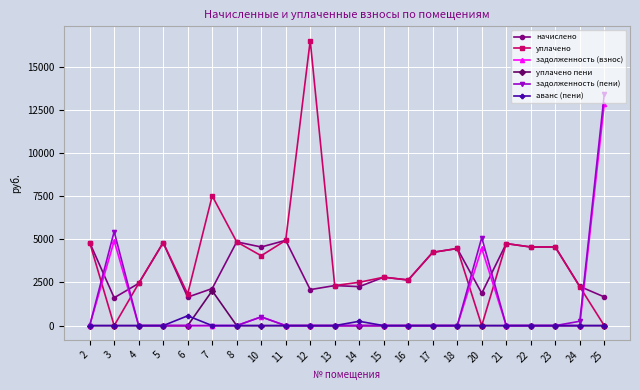

What is the greatest value displayed?

16525.1